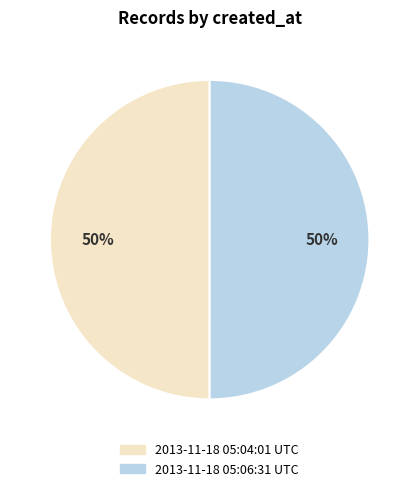

To the nearest percent, what is the combined percentage of 2013-11-18 05:06:31 UTC and 2013-11-18 05:04:01 UTC?

100%